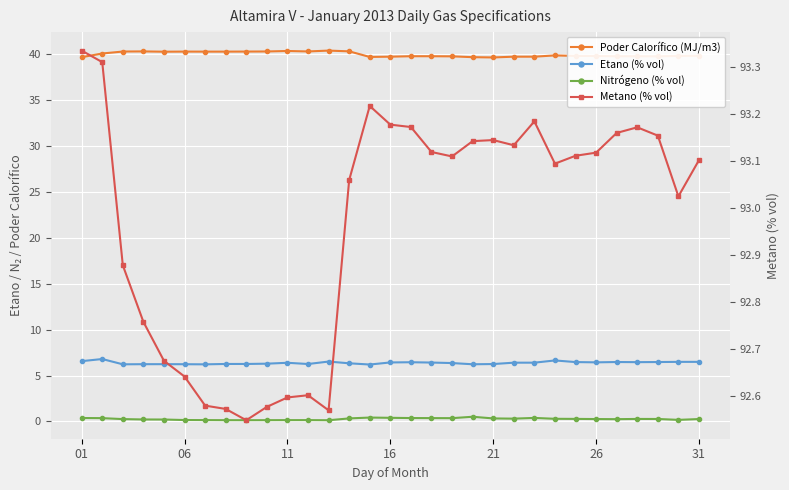

List the series in order of their peak value, highest first.

Metano (% vol), Poder Calorífico (MJ/m3), Etano (% vol), Nitrógeno (% vol)